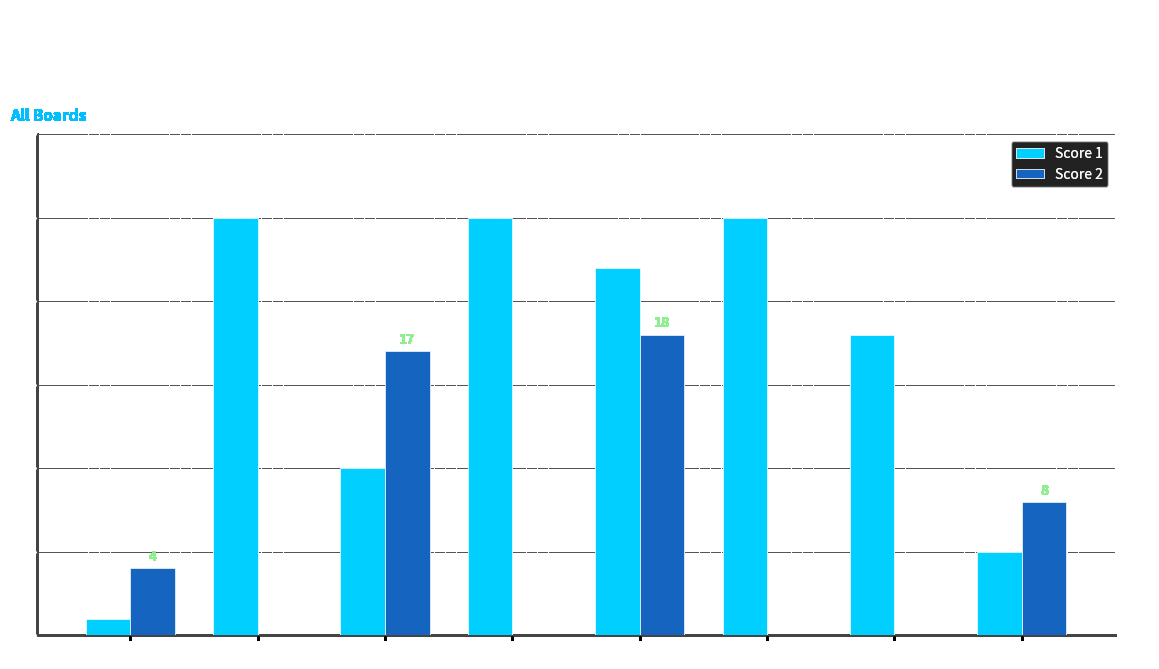

Count the number of categories in the chart.

8